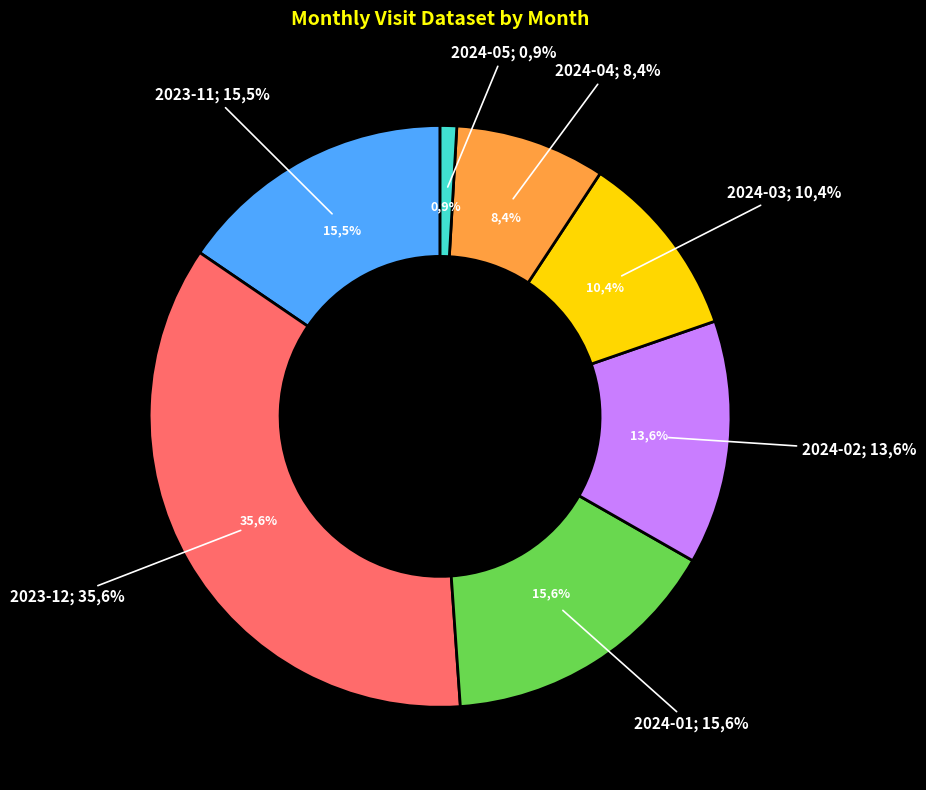

Does any single category account for the majority?

No